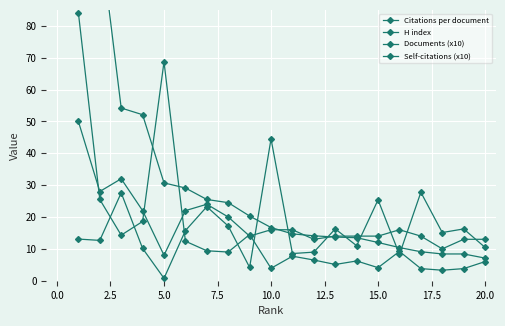

Between 12.5 and 20.0, which series saw the biggest shift?

Citations per document